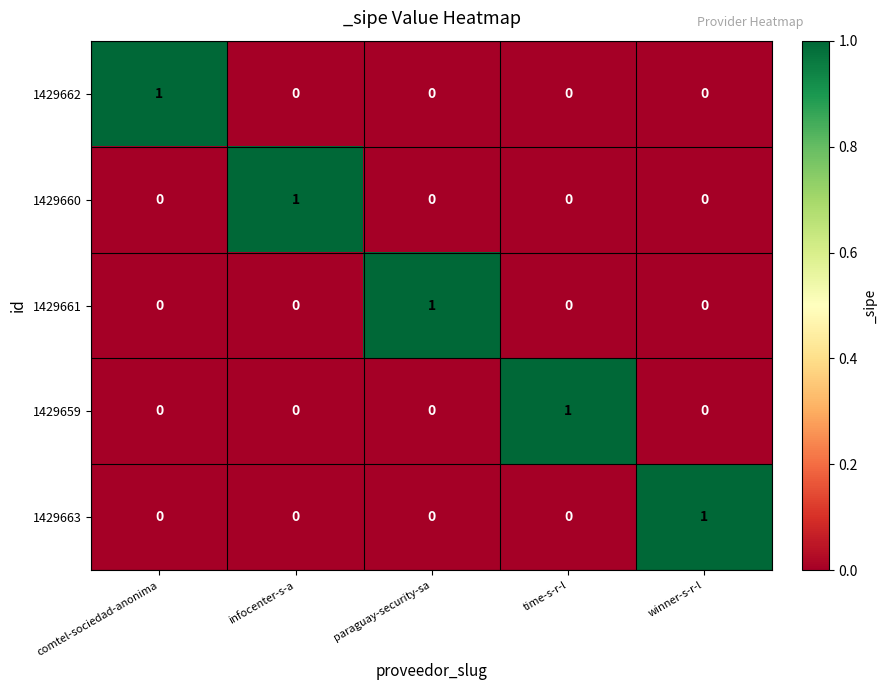

What is the maximum value shown in the chart?

1